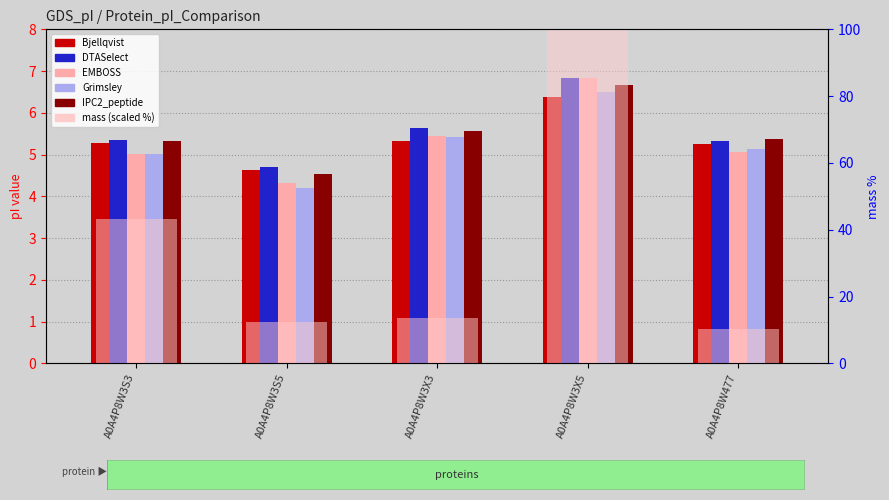

At which label does Grimsley reach its peak?

A0A4P8W3X5